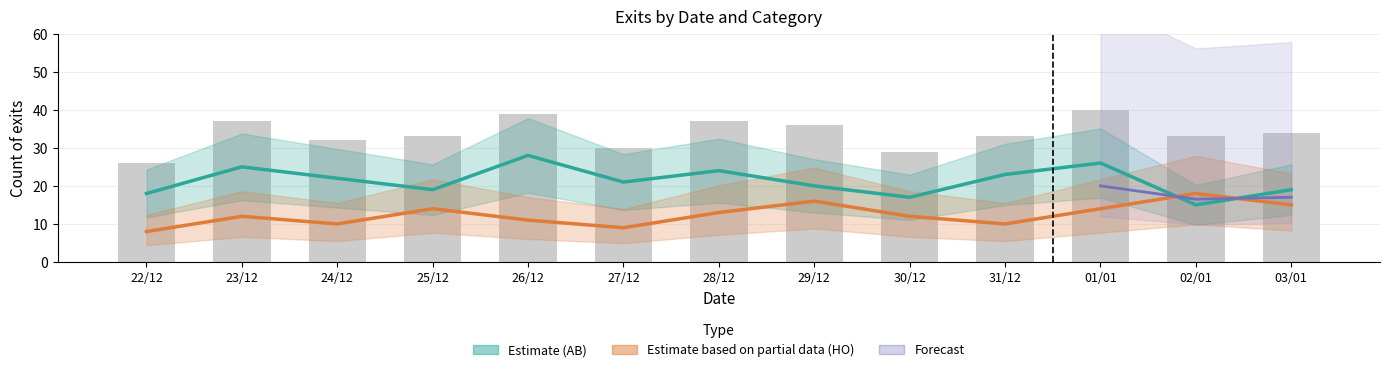

At which category is the sum across all series the highest?

01/01